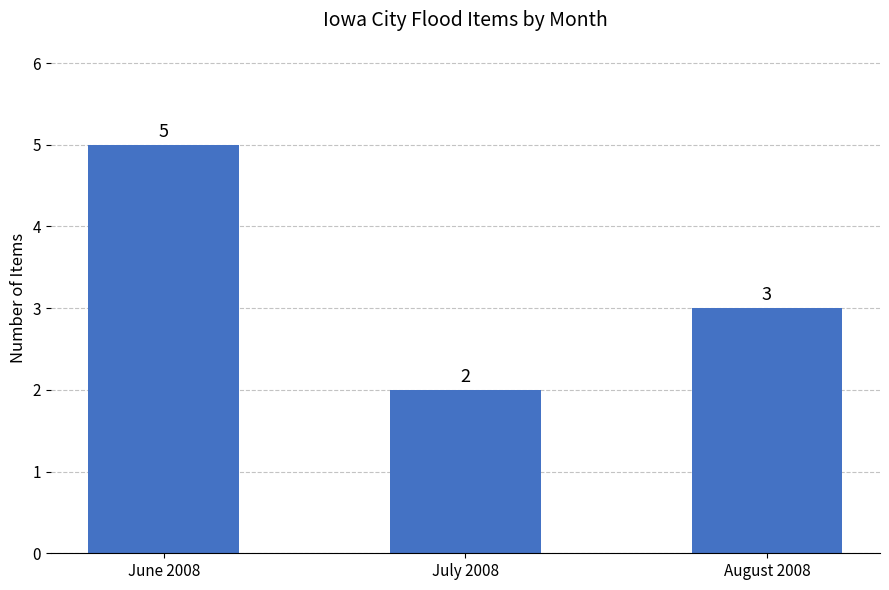

How many categories are shown in the chart?

3